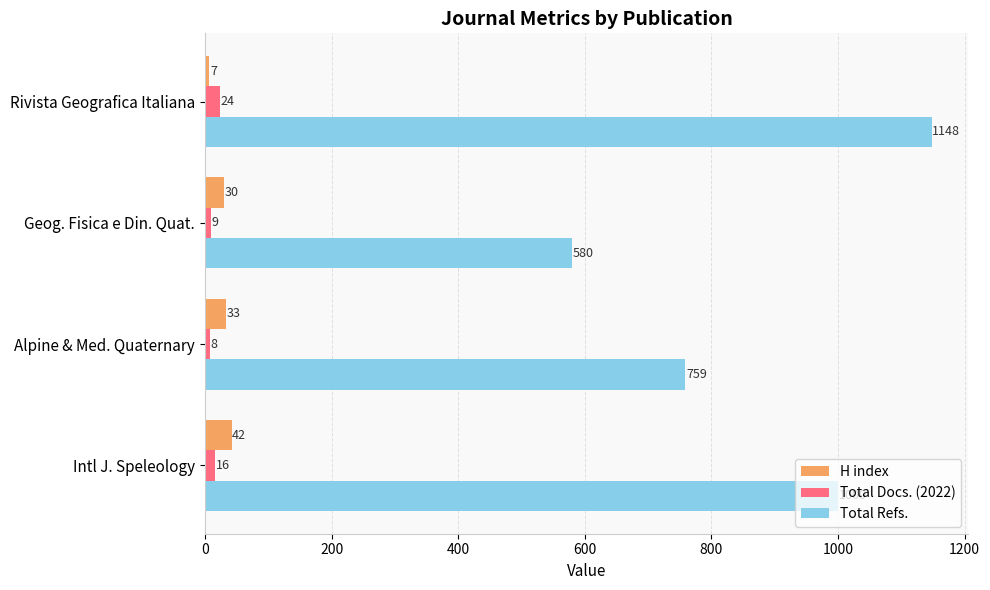

Is it true that Total Docs. (2022) equals 9 at Geog. Fisica e Din. Quat.?

True